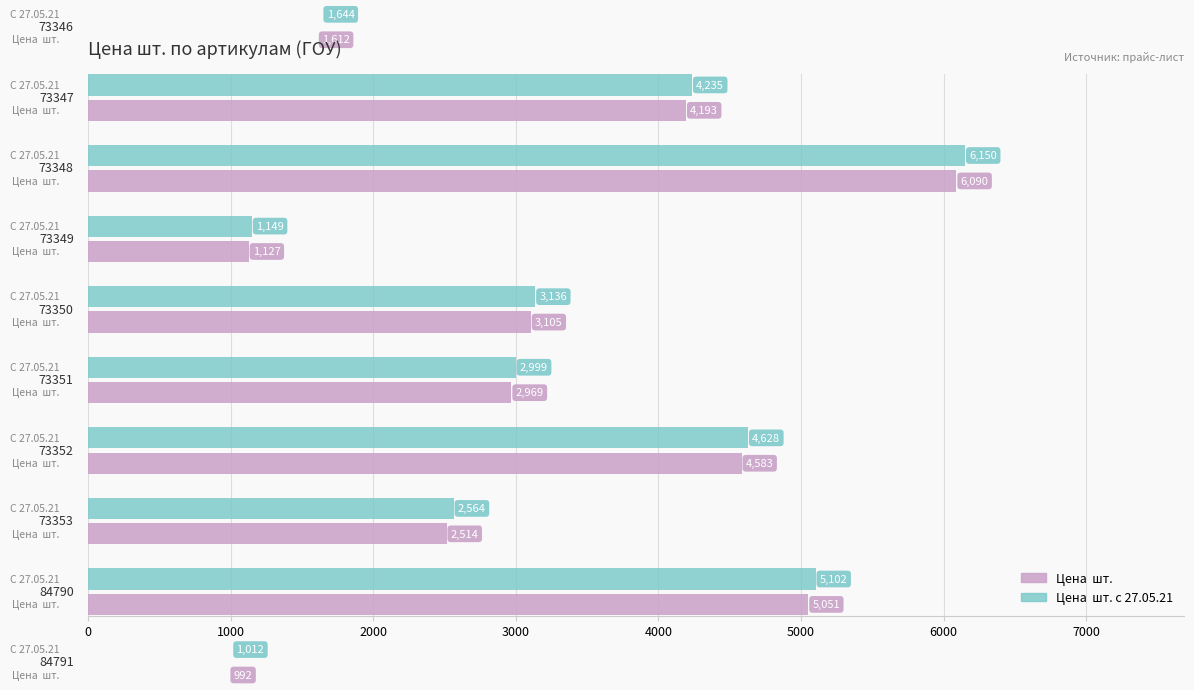

The value of Цена  шт. с 27.05.21 at 7000 is 3939.5. True or false?

False